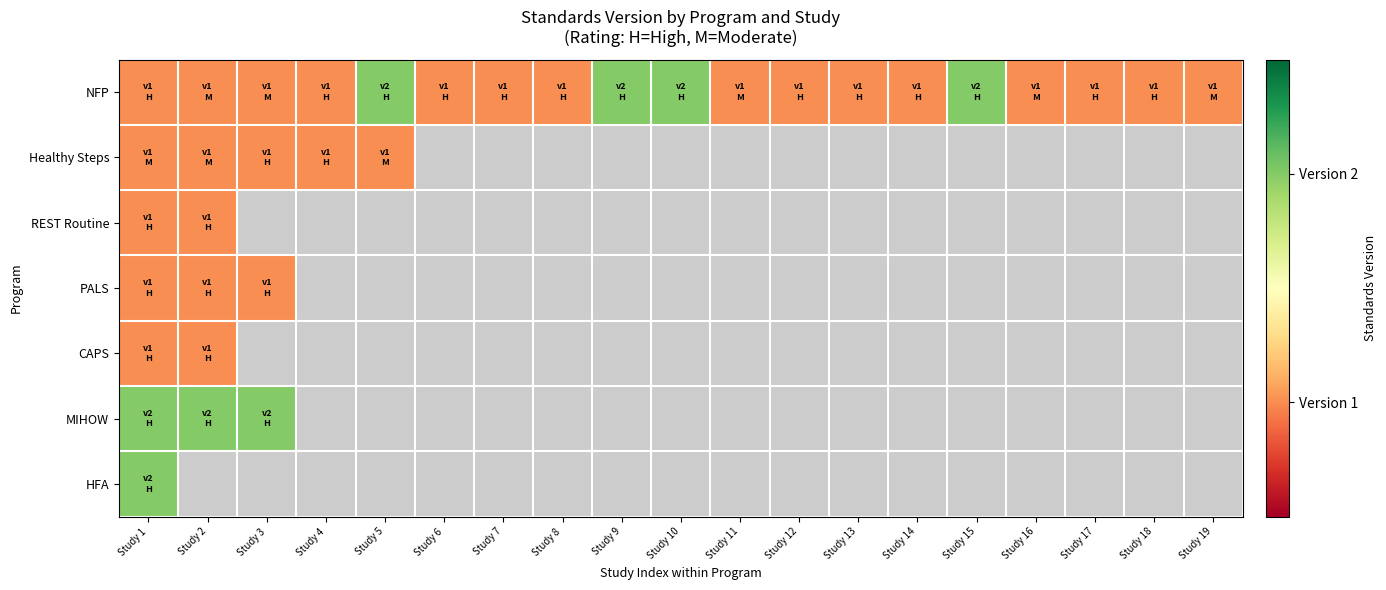

What is the difference between the maximum and minimum values in the NFP series?

1.0